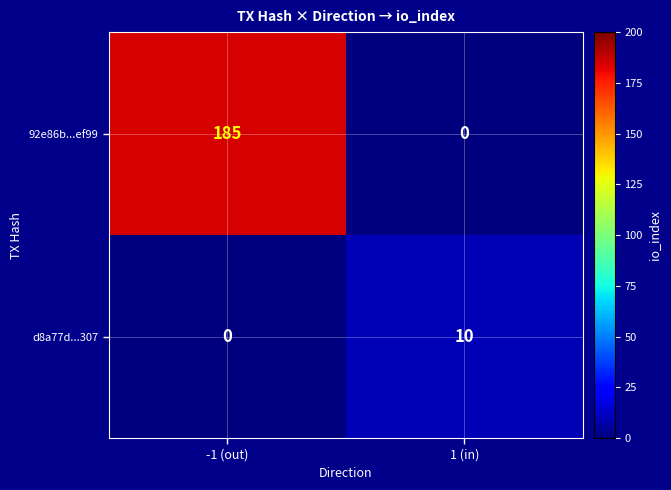

Rank the series by their maximum value, from lowest to highest.

d8a77d...307, 92e86b...ef99